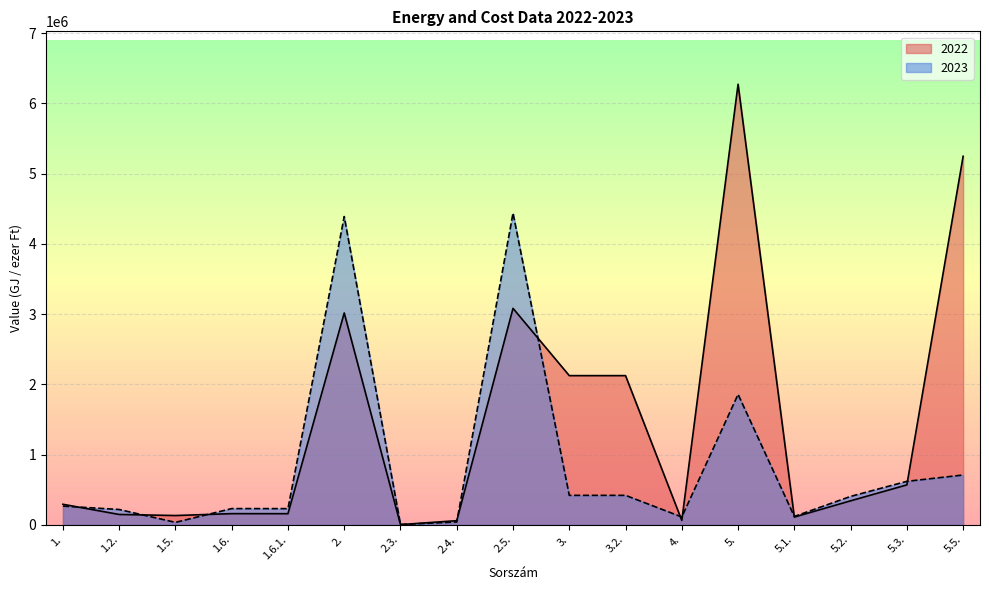

True or false: 2023 has a value of 406343 at 5.2..

True